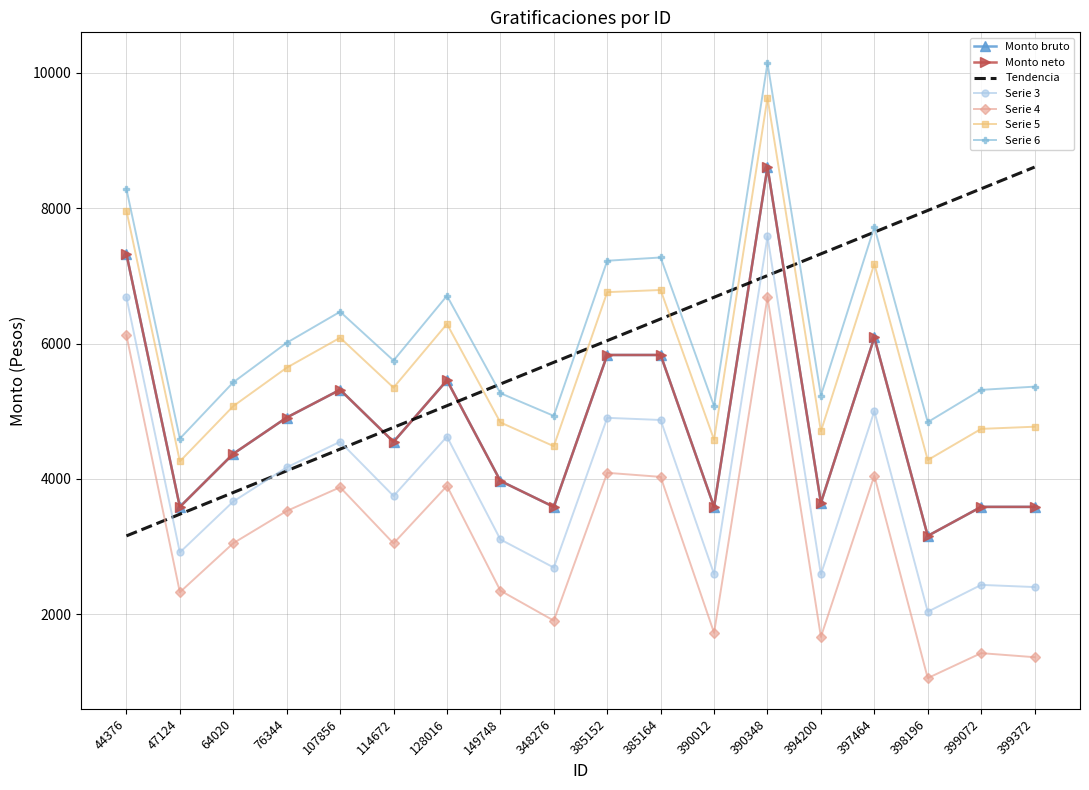

Which has a higher value, 44376 or 398196?

44376